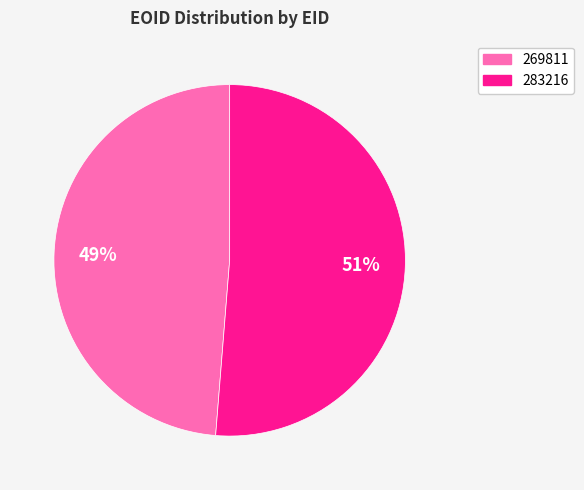

What is the ratio of the value at 269811 to the value at 283216?

1.0